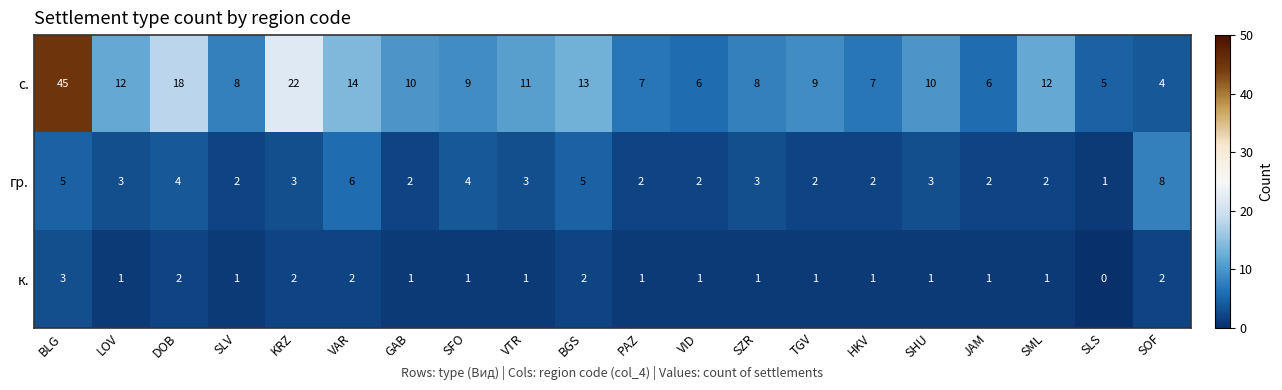

Where does the с. series first go above 10?

BLG